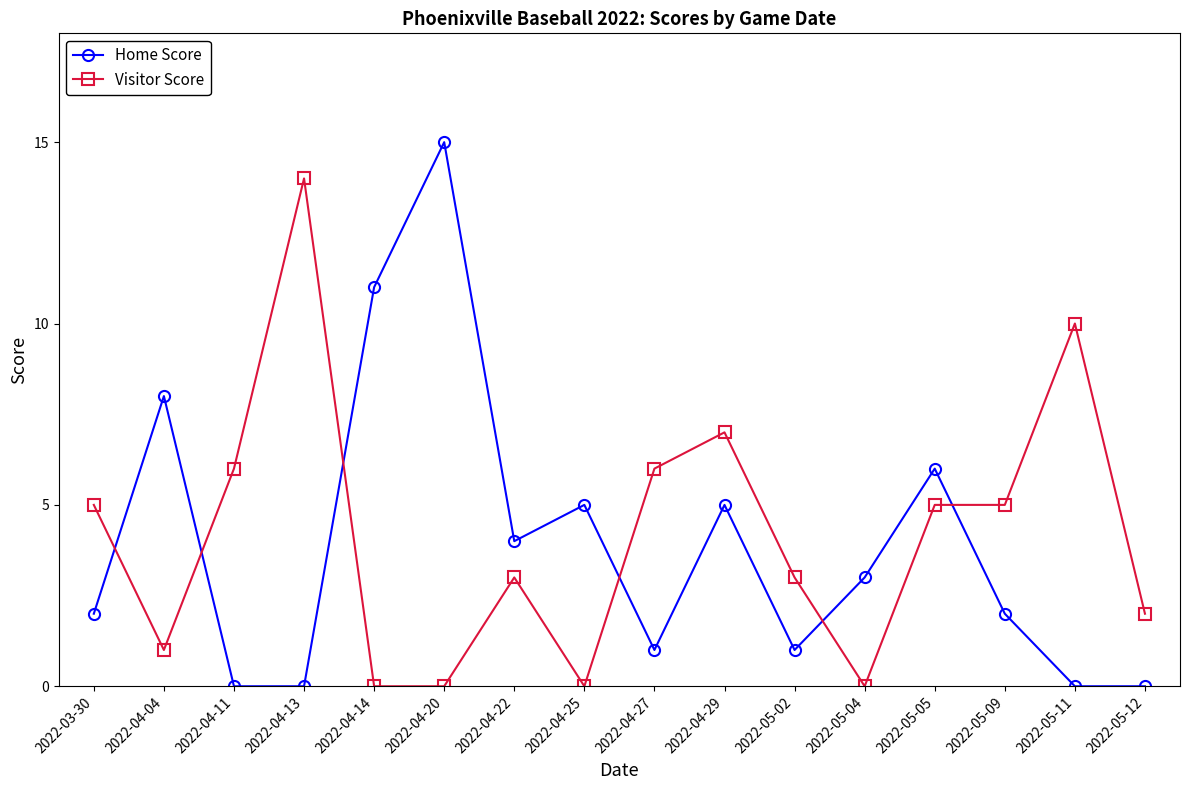

How many lines are shown in the chart?

2